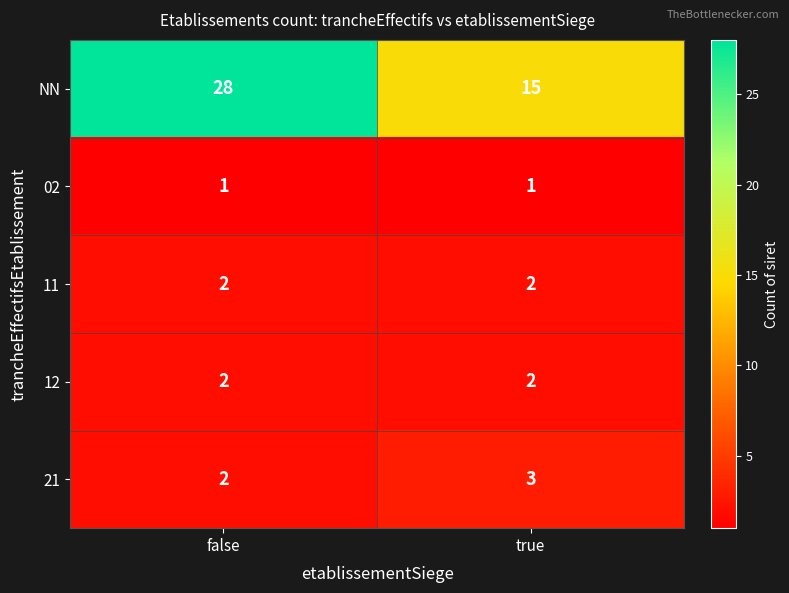

Which series has the largest total across all categories?

NN